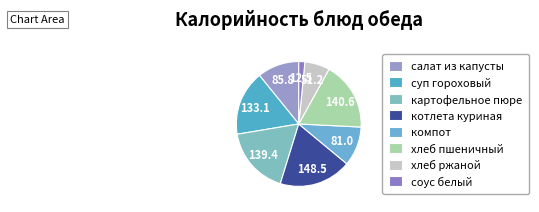

How many slices are in this pie chart?

8